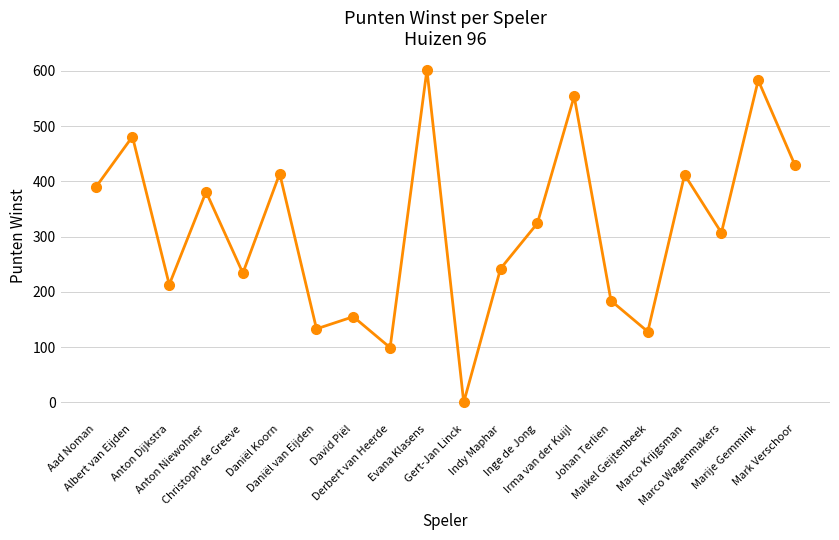

What is the maximum value shown in the chart?

602